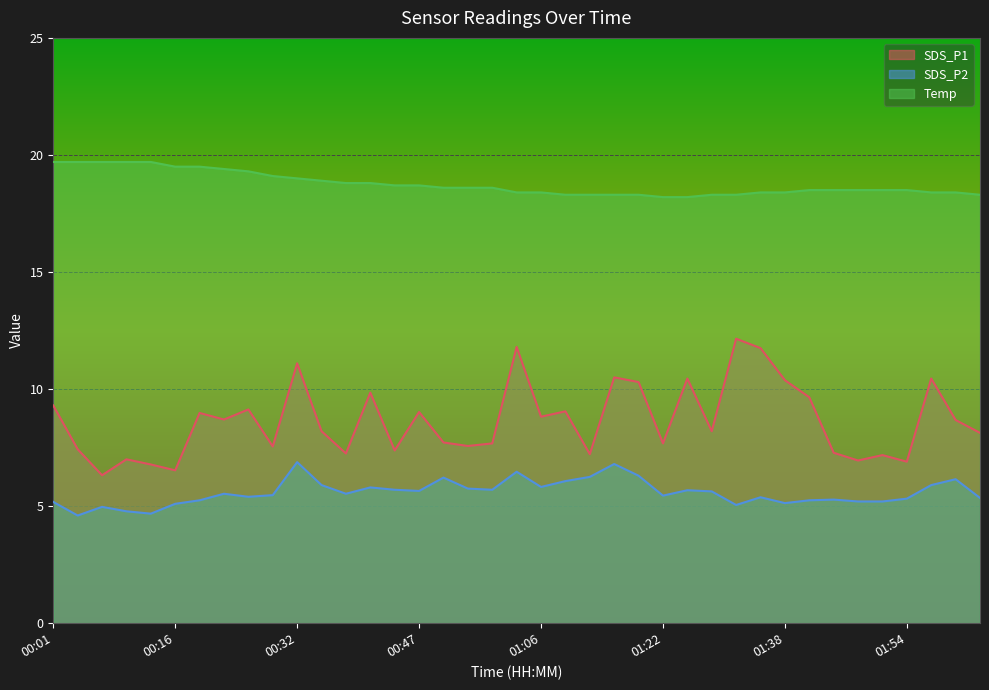

Reading left to right, transcribe all the data shown in this chart.

SDS_P1: 9.3	7.4	6.3	7.0	6.8	6.5	9.0	8.7	9.1	7.5	11.1	8.2	7.2	9.8	7.4	9.0	7.7	7.6	7.7	11.8	8.8	9.1	7.2	10.5	10.3	7.7	10.4	8.2	12.2	11.8	10.4	9.7	7.3	7.0	7.2	6.9	10.4	8.7	8.1
SDS_P2: 5.2	4.6	5.0	4.8	4.7	5.1	5.2	5.5	5.4	5.5	6.9	5.9	5.5	5.8	5.7	5.7	6.2	5.8	5.7	6.5	5.8	6.1	6.2	6.8	6.3	5.5	5.7	5.6	5.0	5.4	5.1	5.2	5.3	5.2	5.2	5.3	5.9	6.2	5.3
Temp: 19.7	19.7	19.7	19.7	19.7	19.5	19.5	19.4	19.3	19.1	19.0	18.9	18.8	18.8	18.7	18.7	18.6	18.6	18.6	18.4	18.4	18.3	18.3	18.3	18.3	18.2	18.2	18.3	18.3	18.4	18.4	18.5	18.5	18.5	18.5	18.5	18.4	18.4	18.3